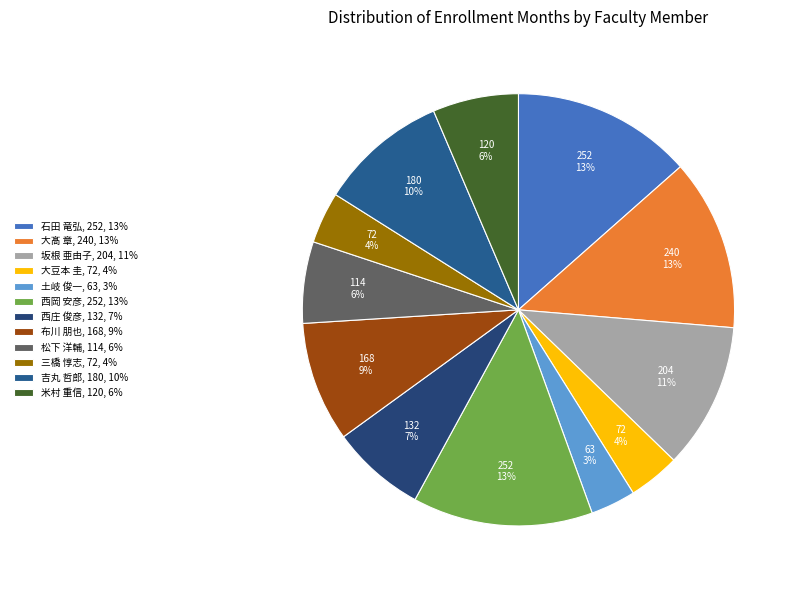

To the nearest percent, what percentage of the pie is 米村 重信?

6%